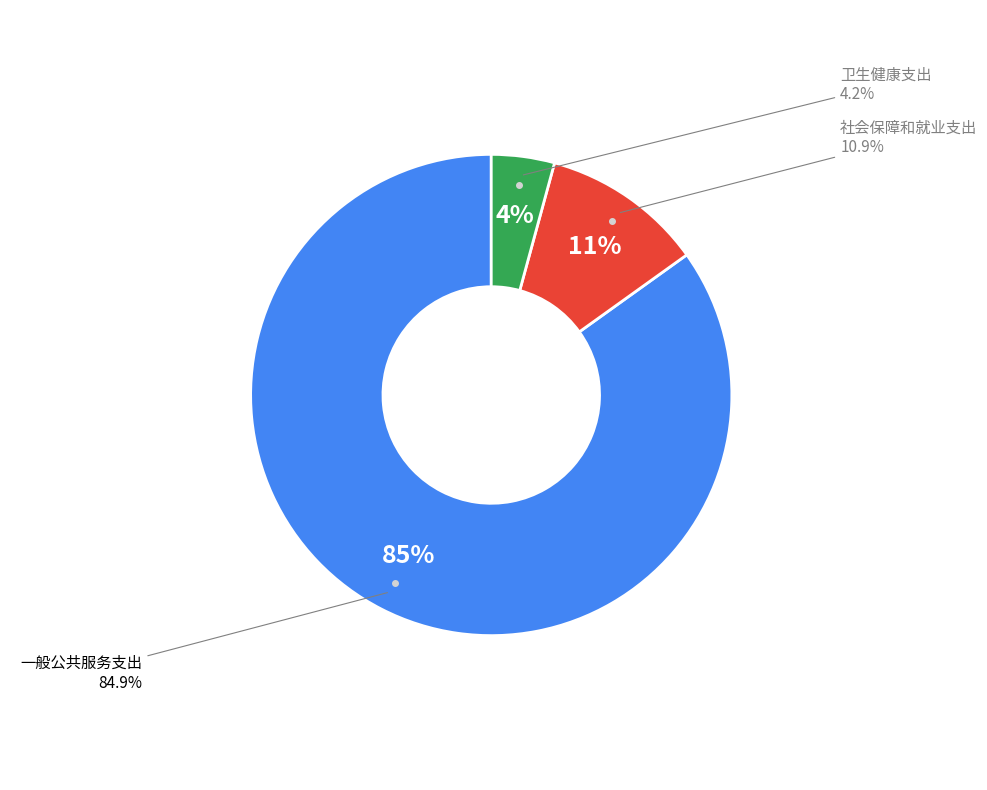

Count the number of slices in the pie.

3